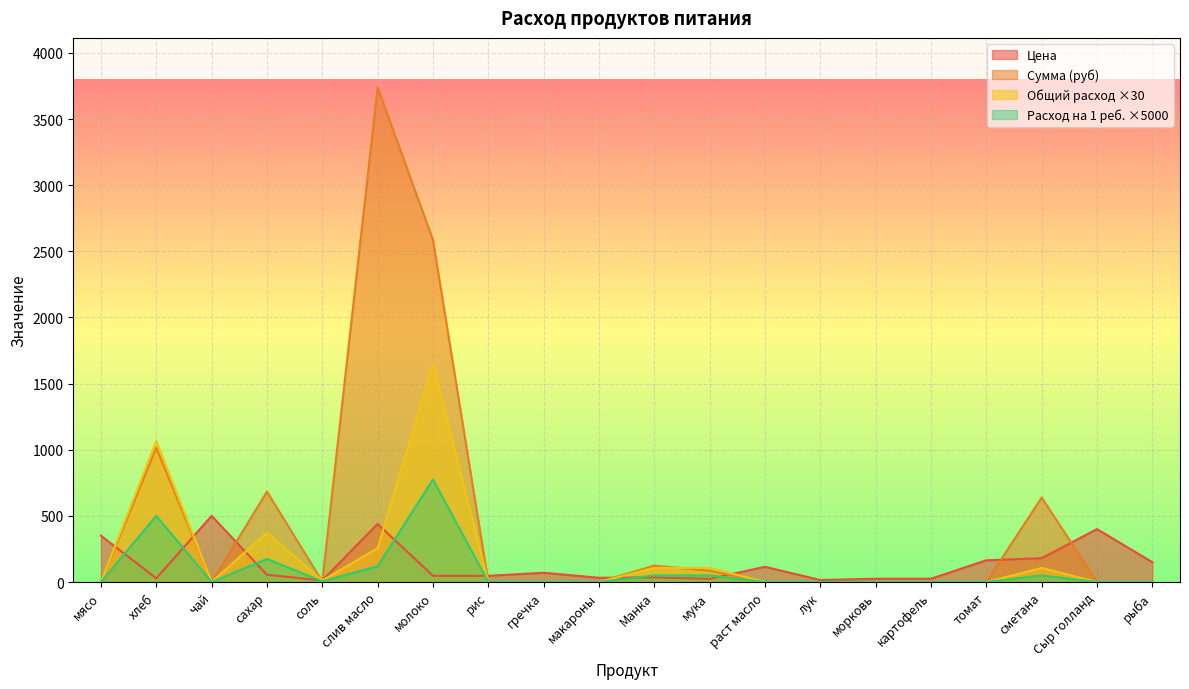

What is the spread (max minus min) of values at сметана?

589.0